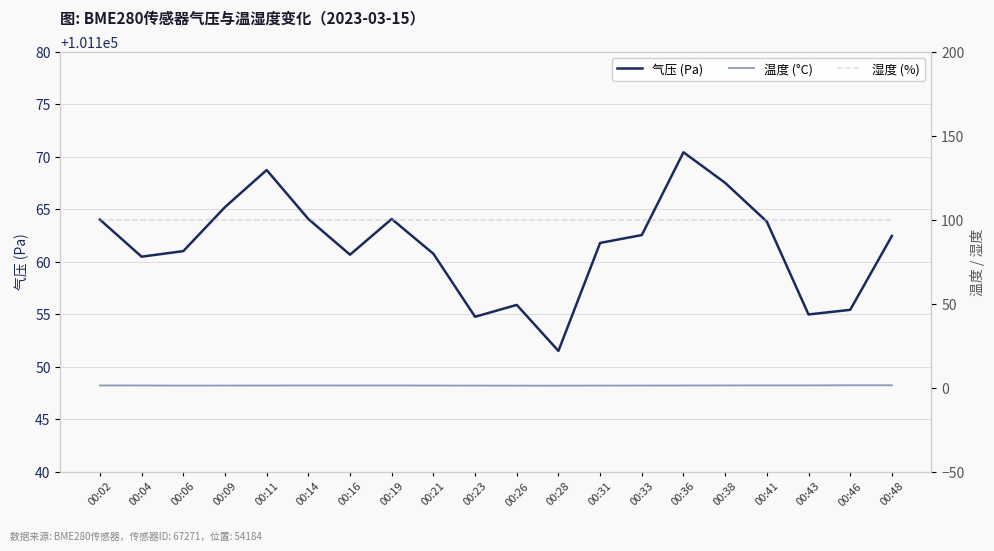

What is the difference between the 气压 (Pa) values at 00:19 and 00:33?

1.5